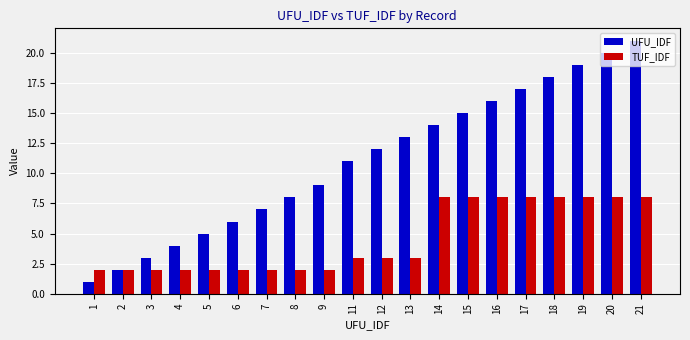

Which series has the largest range (max minus min)?

UFU_IDF